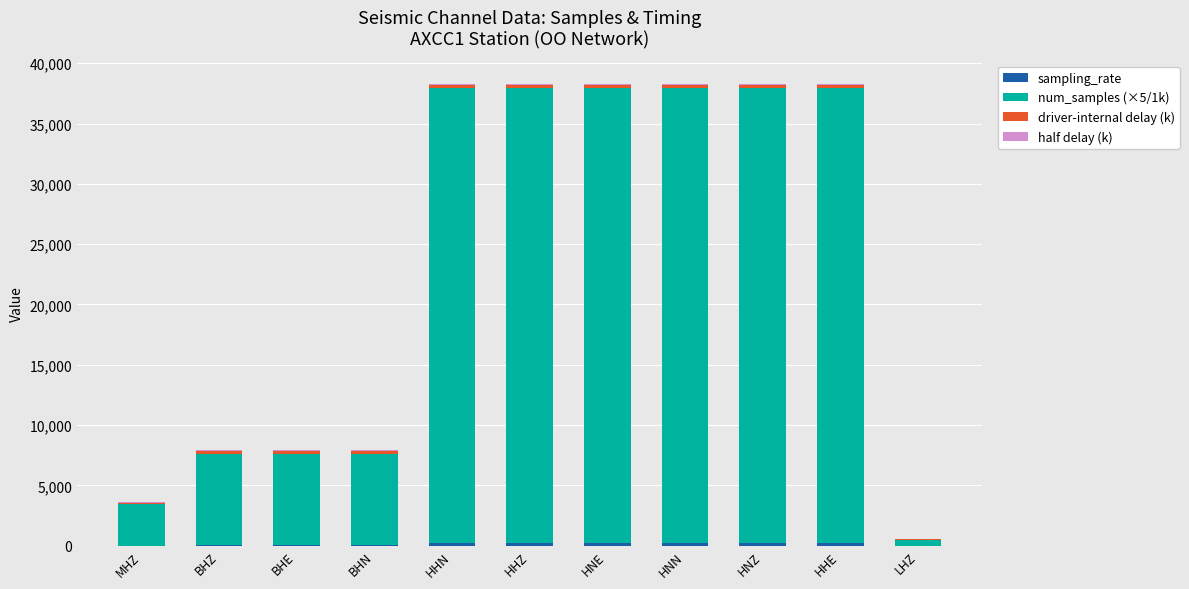

What is the difference between the second highest and minimum values in the driver-internal delay (k) series?

142.4